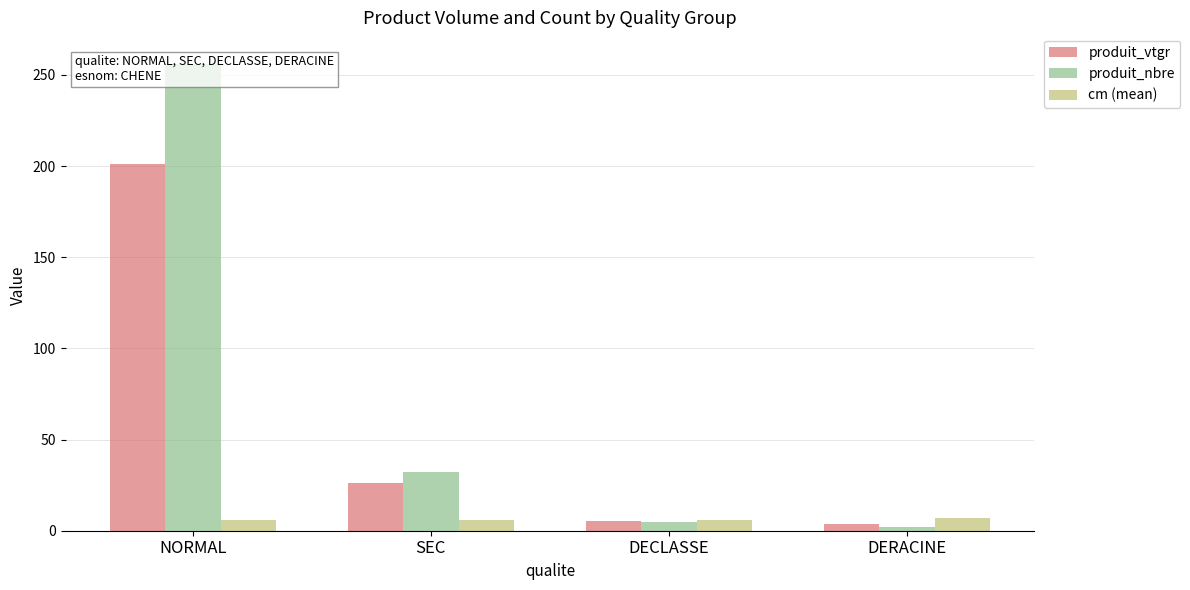

Rank the series by their average value, from highest to lowest.

produit_nbre, produit_vtgr, cm (mean)